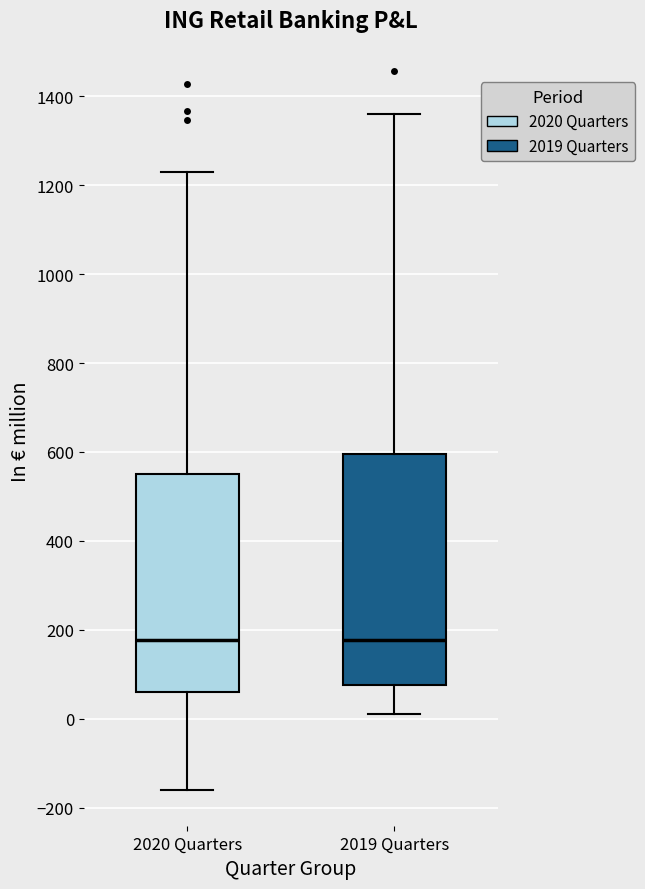

Where does the upper whisker of the box for 2020 Quarters end on the y-axis? The values are not printed on the chart, so give them approximately, as read against the axis.

1220